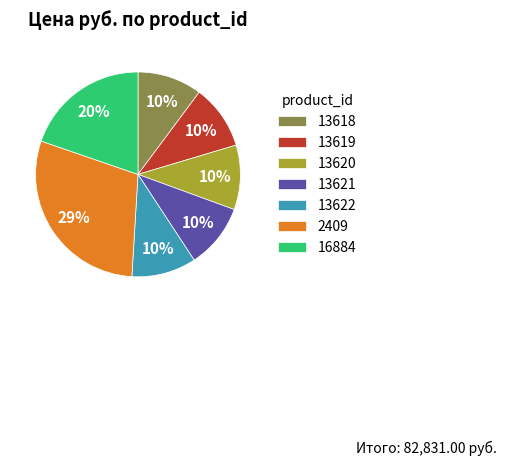

To the nearest percent, what portion does 13621 represent?

10%